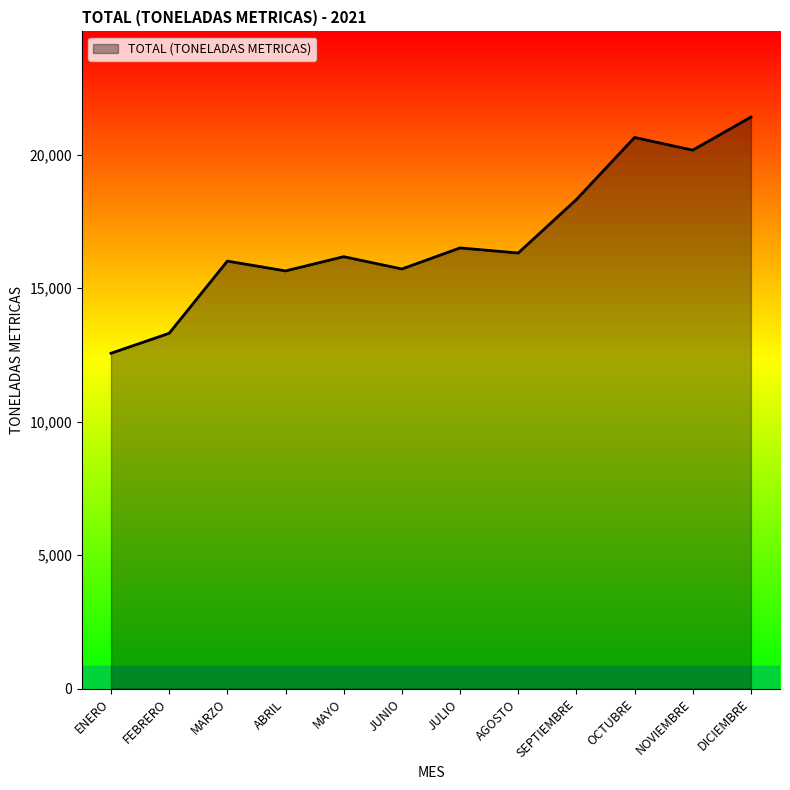

Approximately how many times larger is the value at JULIO compared to MAYO?

1.0